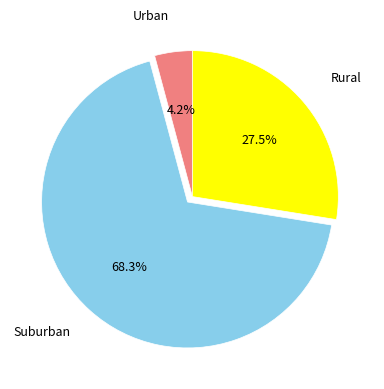

Combined, what portion of the pie is Suburban and Rural?

95.8%